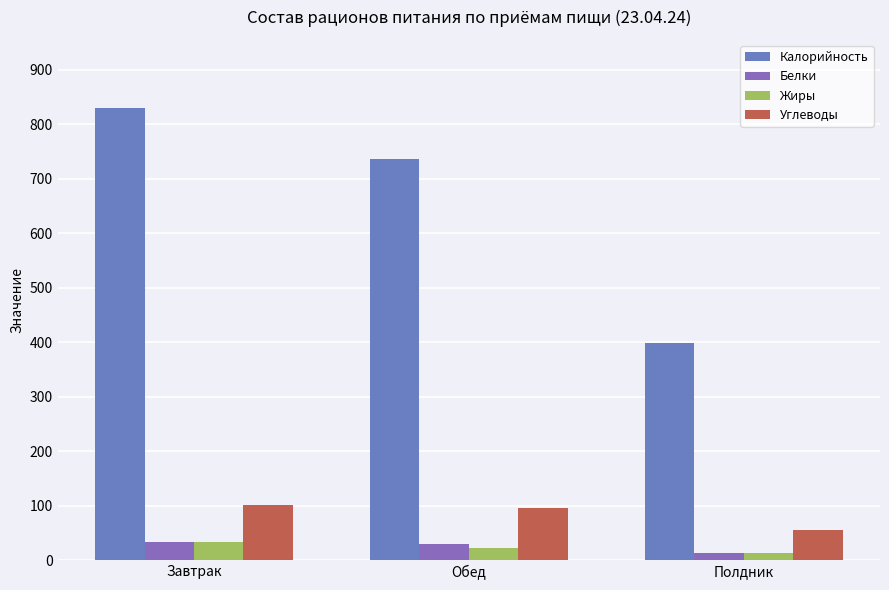

At which label is Углеводы closest to 78?

Обед